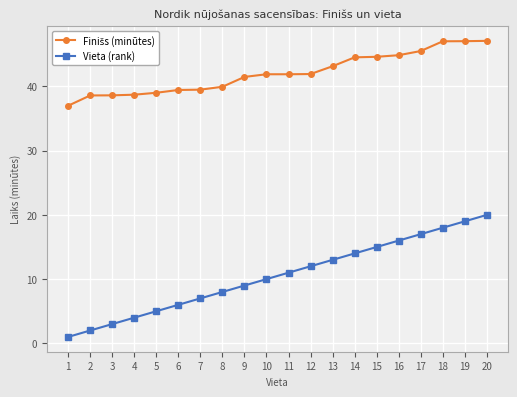

The value of Vieta (rank) at 8 is 8.0. True or false?

True